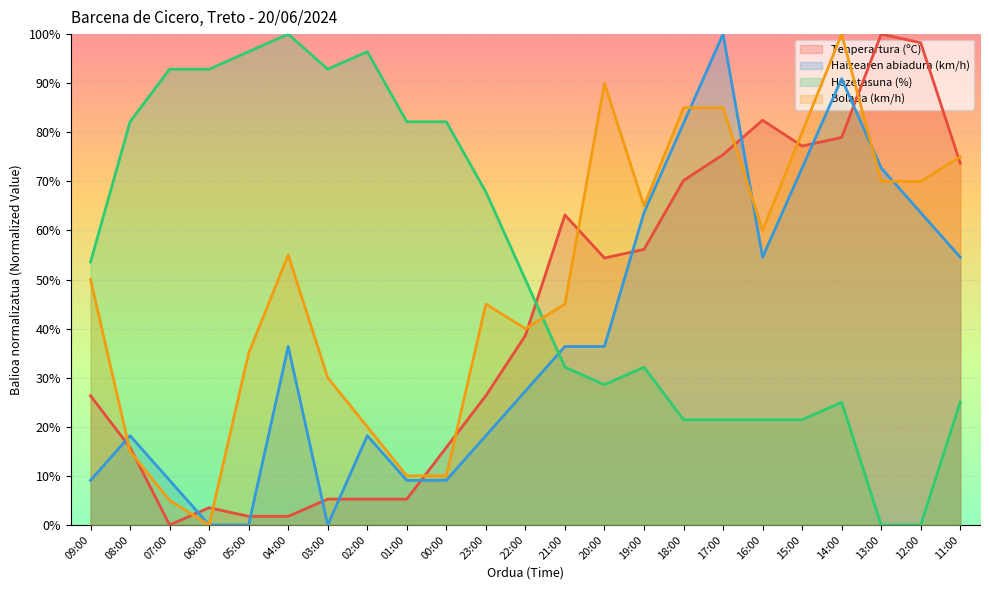

How many lines are shown in the chart?

4